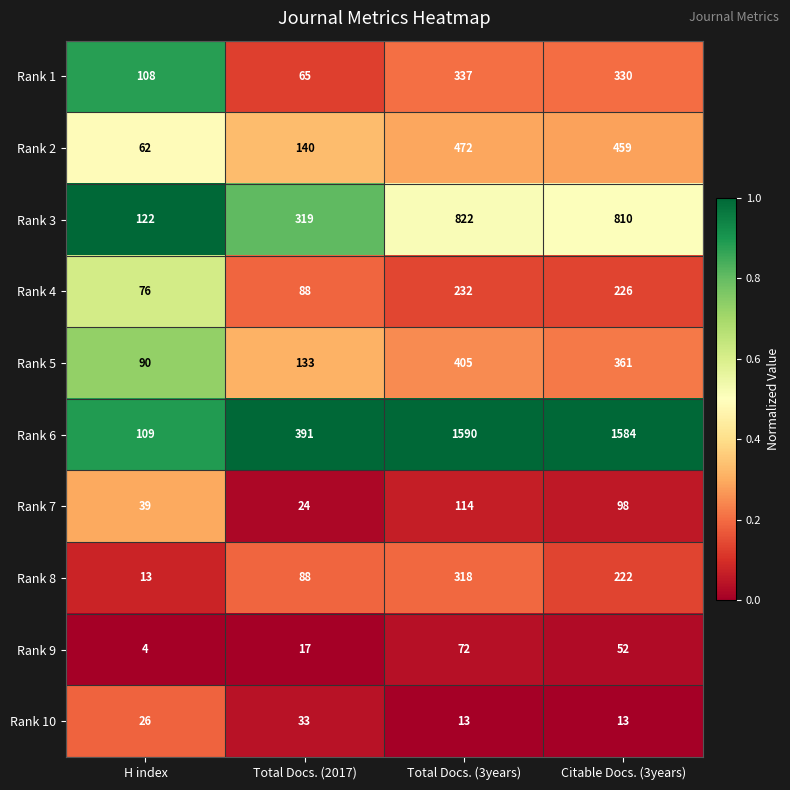

Which series changed the most between H index and Total Docs. (2017)?

Rank 6